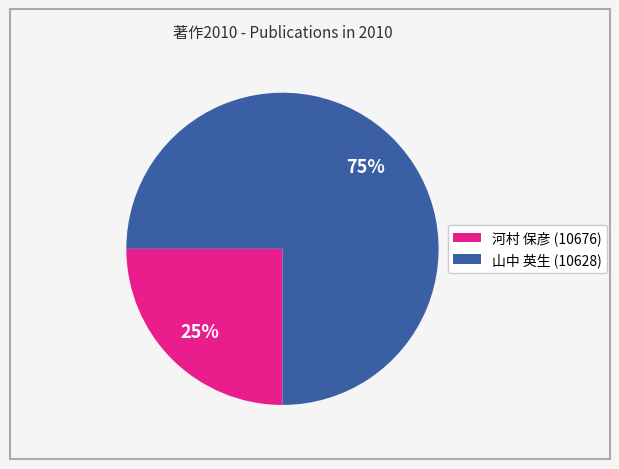

What is the largest slice in the pie chart?

山中 英生 (10628)